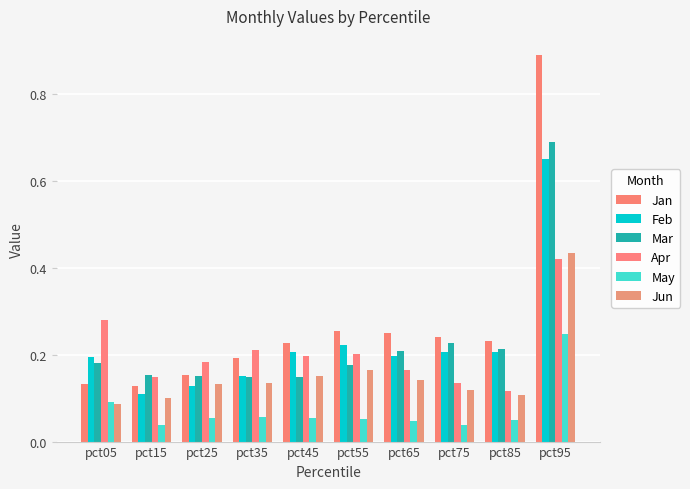

Rank the series at pct85 from lowest to highest value.

May, Jun, Apr, Feb, Mar, Jan